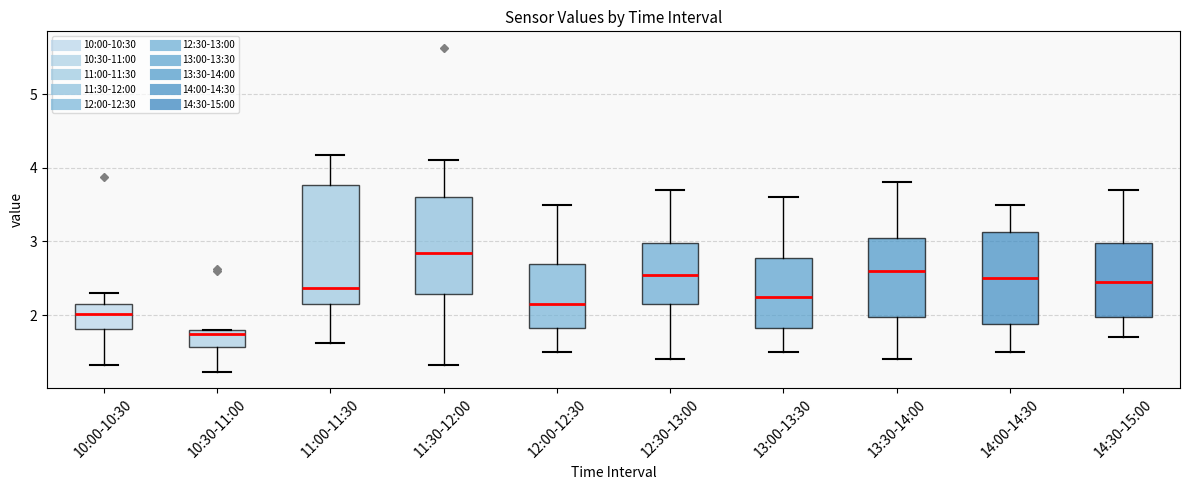

Reading left to right, read every box against the y-axis: the position of its median line, the range the box covers, and the ends of its whiskers. The values are not printed on the chart, so give them approximately, as read against the axis.

10:00-10:30: median 2.0, box 1.8 to 2.2, whiskers 1.3 to 2.3
10:30-11:00: median 1.8 (just below the box's upper edge), box 1.6 to 1.8, whiskers 1.2 to 1.8
11:00-11:30: median 2.4, box 2.2 to 3.8, whiskers 1.6 to 4.2
11:30-12:00: median 2.9, box 2.3 to 3.6, whiskers 1.3 to 4.1
12:00-12:30: median 2.2, box 1.8 to 2.7, whiskers 1.5 to 3.5
12:30-13:00: median 2.6, box 2.2 to 3.0, whiskers 1.4 to 3.7
13:00-13:30: median 2.3, box 1.8 to 2.8, whiskers 1.5 to 3.6
13:30-14:00: median 2.6, box 2.0 to 3.1, whiskers 1.4 to 3.8
14:00-14:30: median 2.5, box 1.9 to 3.1, whiskers 1.5 to 3.5
14:30-15:00: median 2.5, box 2.0 to 3.0, whiskers 1.7 to 3.7